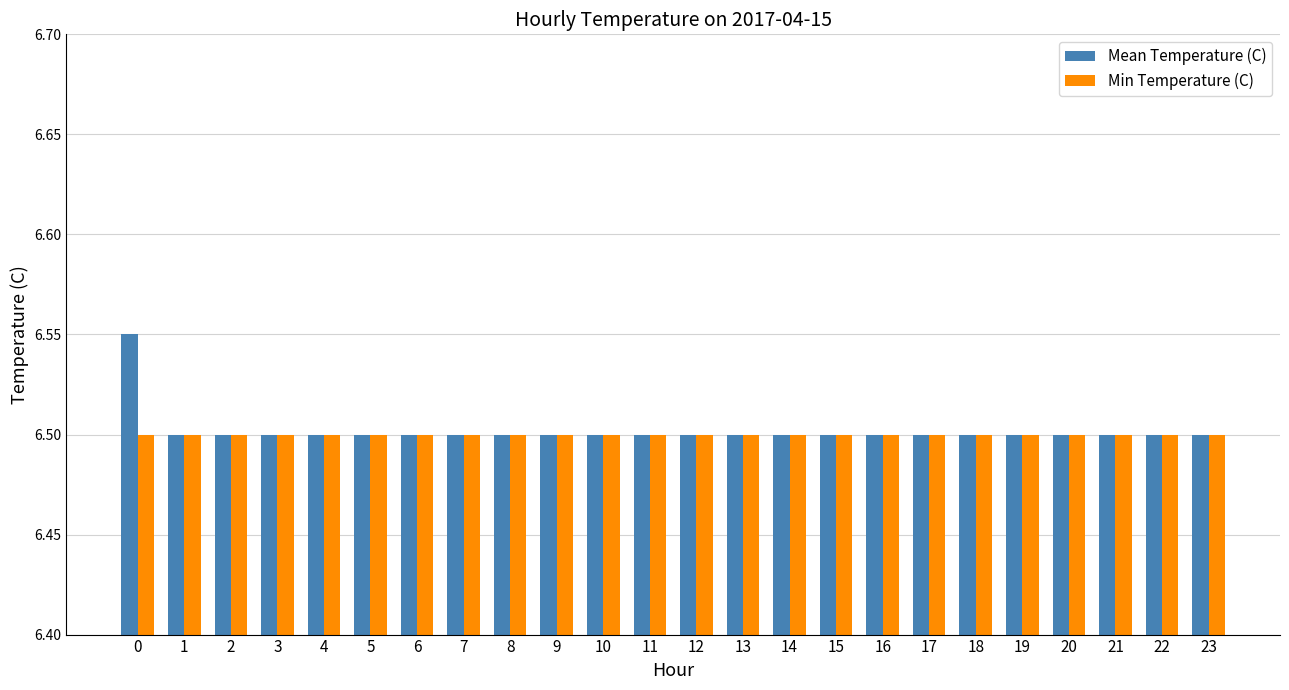

Is it true that Mean Temperature (C) equals 6.5 at 5?

True